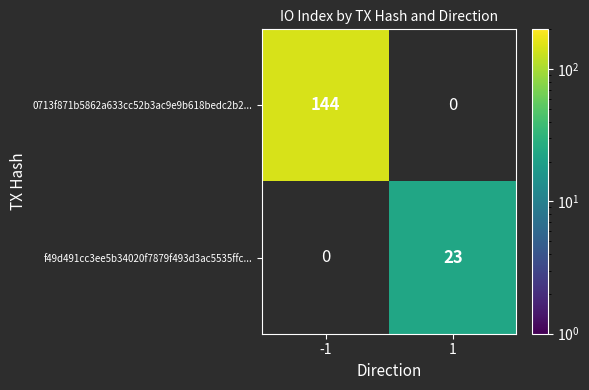

True or false: f49d491cc3ee5b34020f7879f493d3ac5535ffc... has a value of 23 at 1.

True